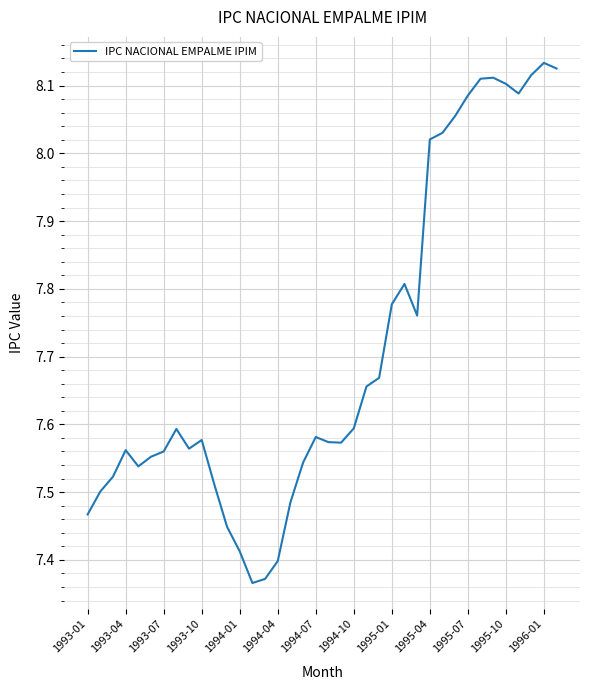

What is the difference between the maximum and minimum values?

0.8